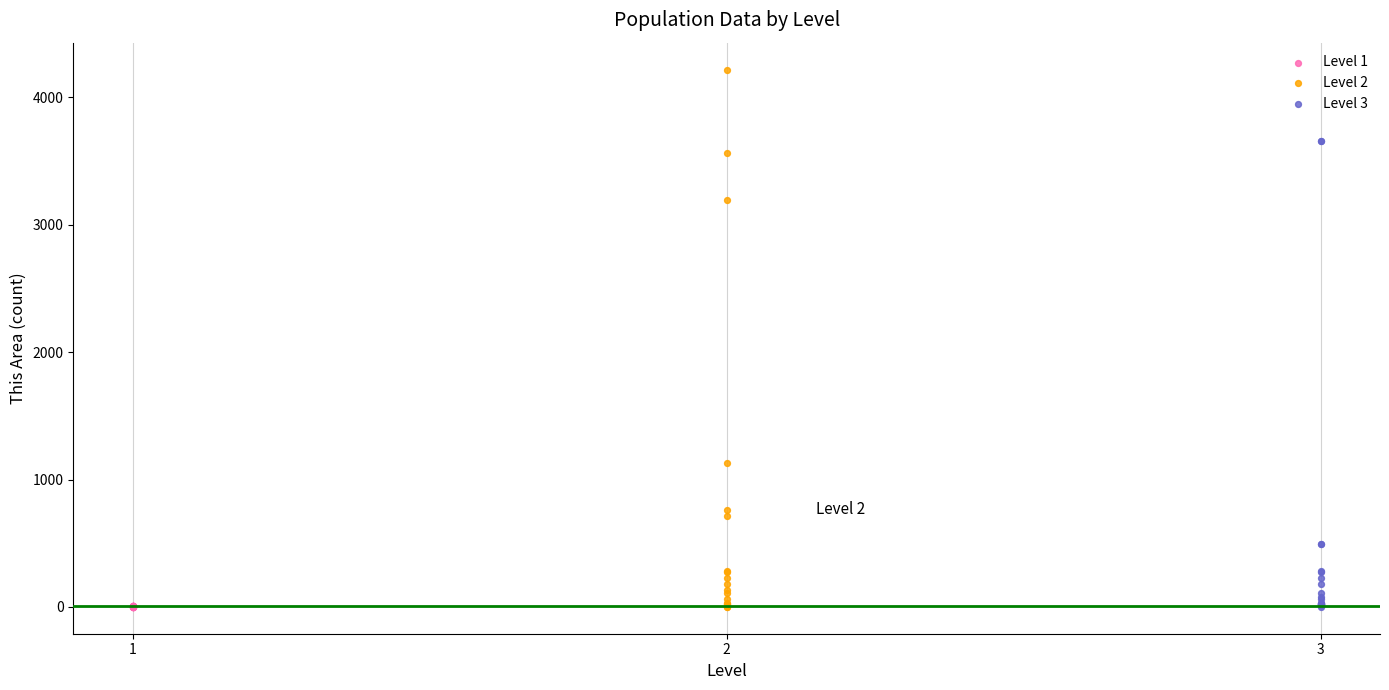

Which series contains the highest Y value?

Level 2